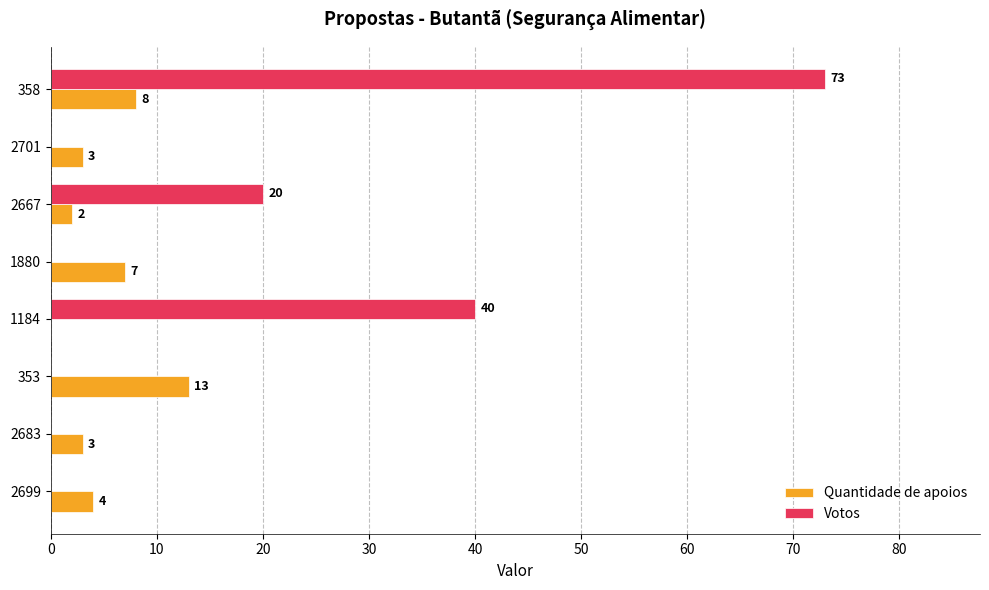

What is the highest value of the Votos series?

73